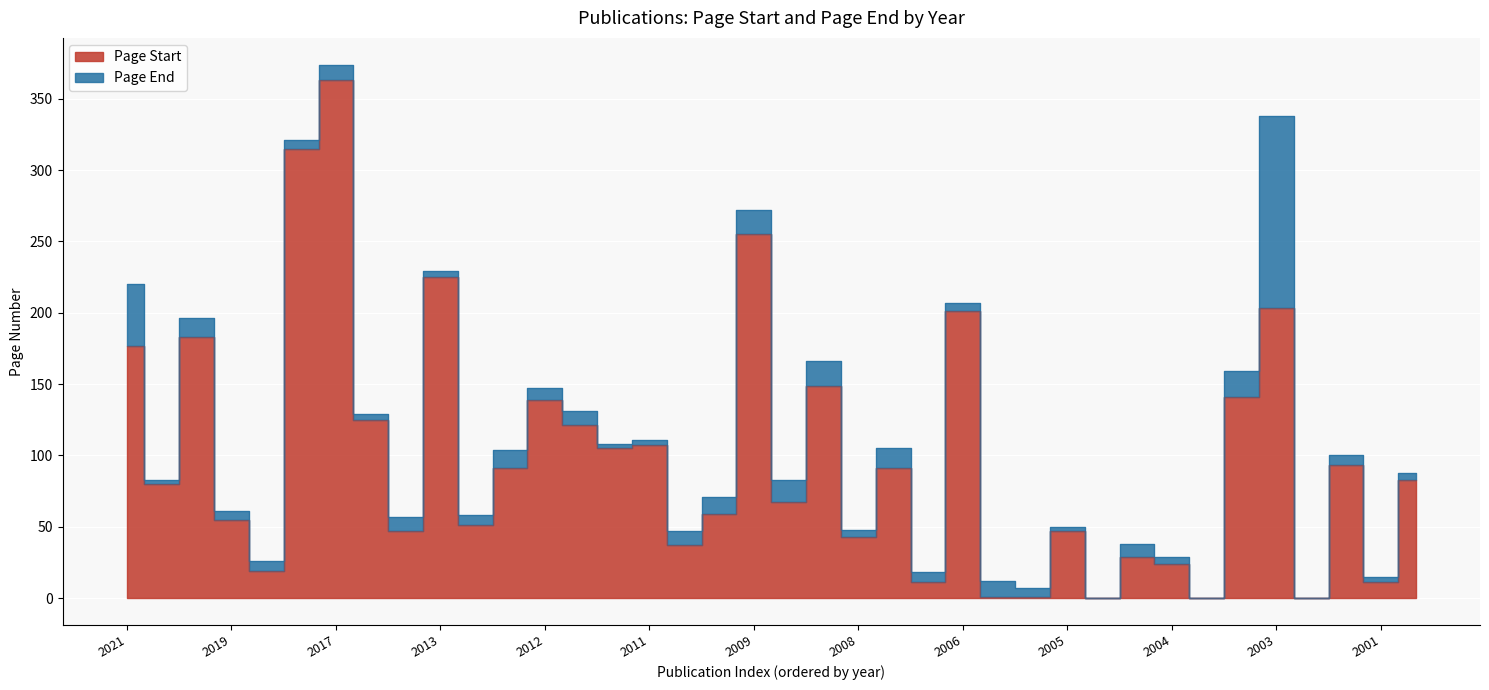

How many data points does each series have?

38